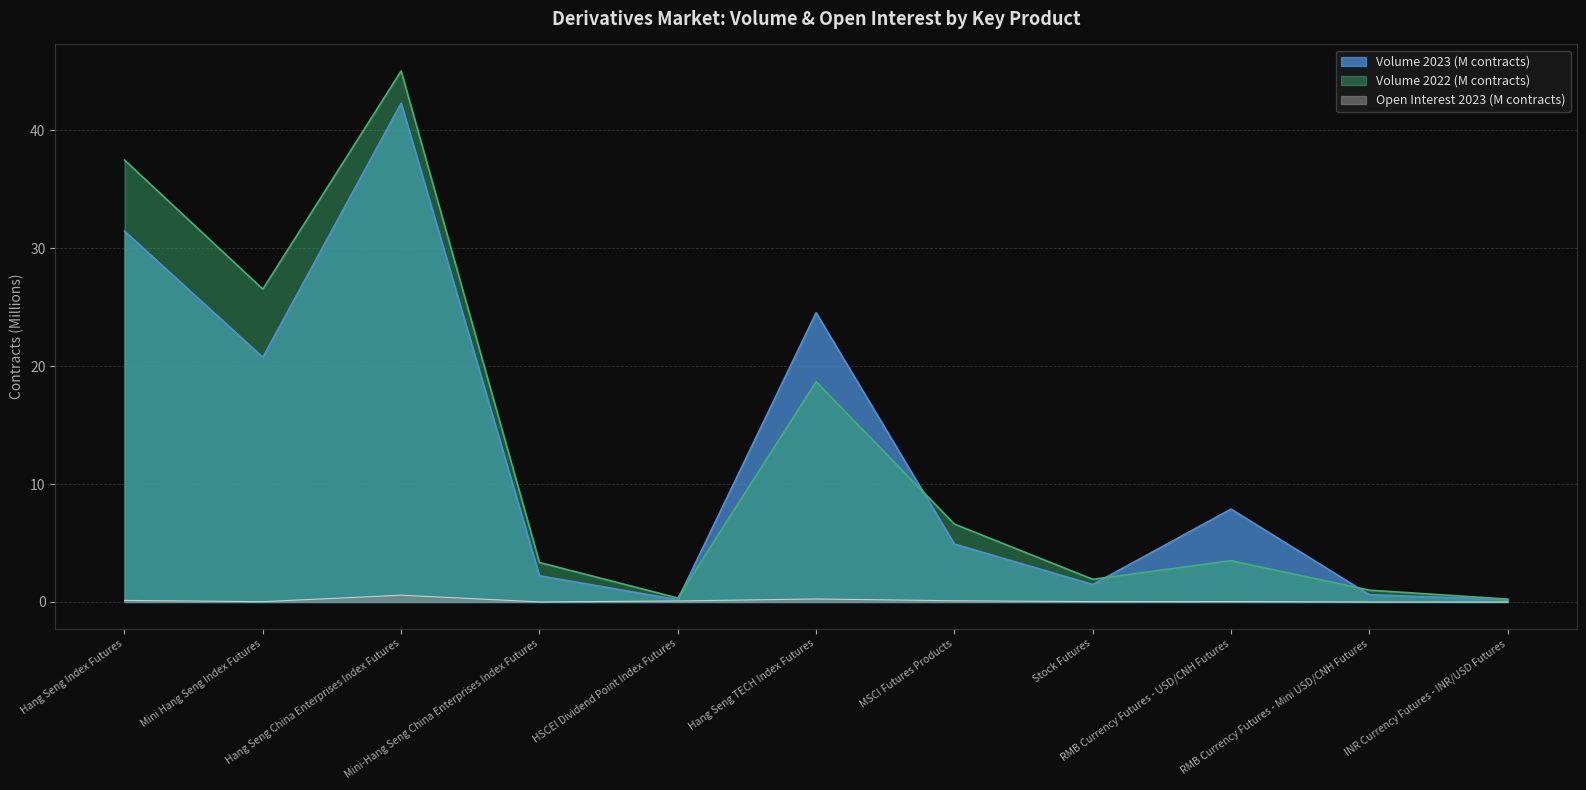

The value of Volume 2023 at INR Currency Futures - INR/USD Futures is 0.1. True or false?

False